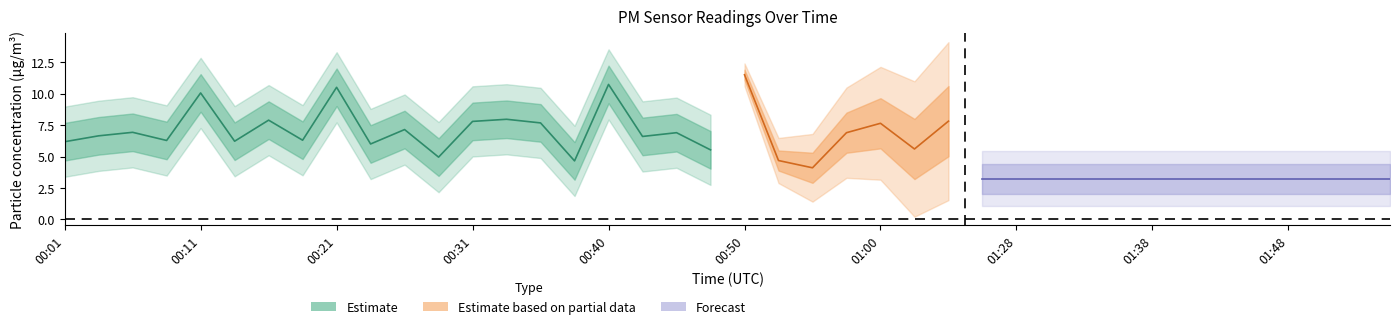

True or false: P2 has more than 2 interior local peaks.

True